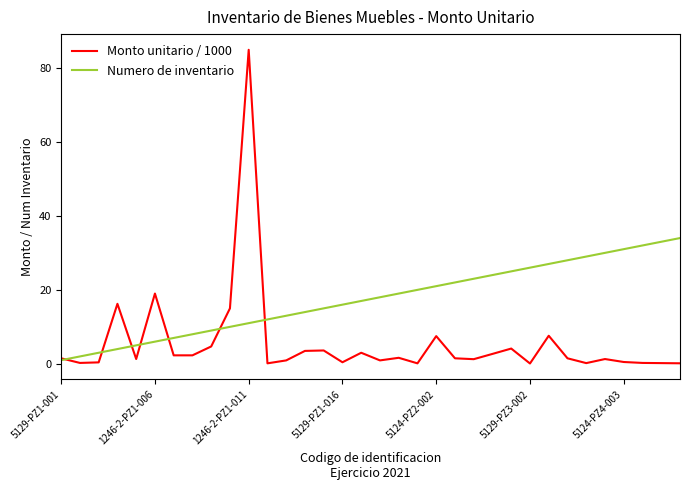

What is the highest value of the Monto unitario / 1000 series?

84.9